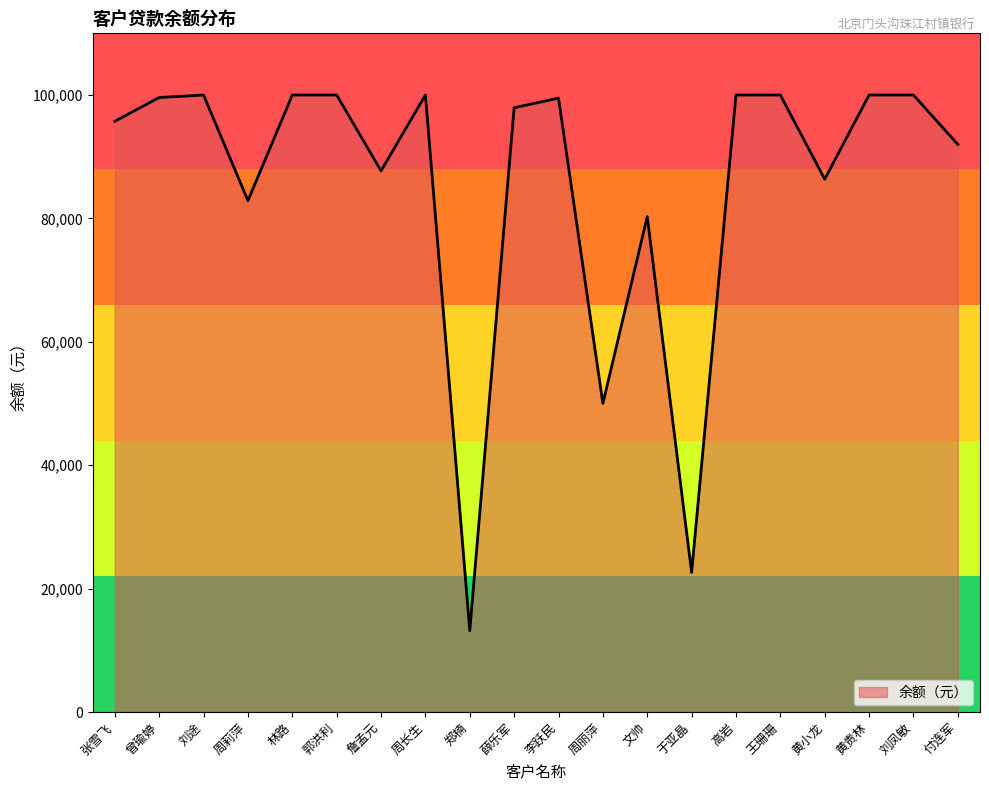

Is it true that the value at 王珊珊 is 100000.0?

True